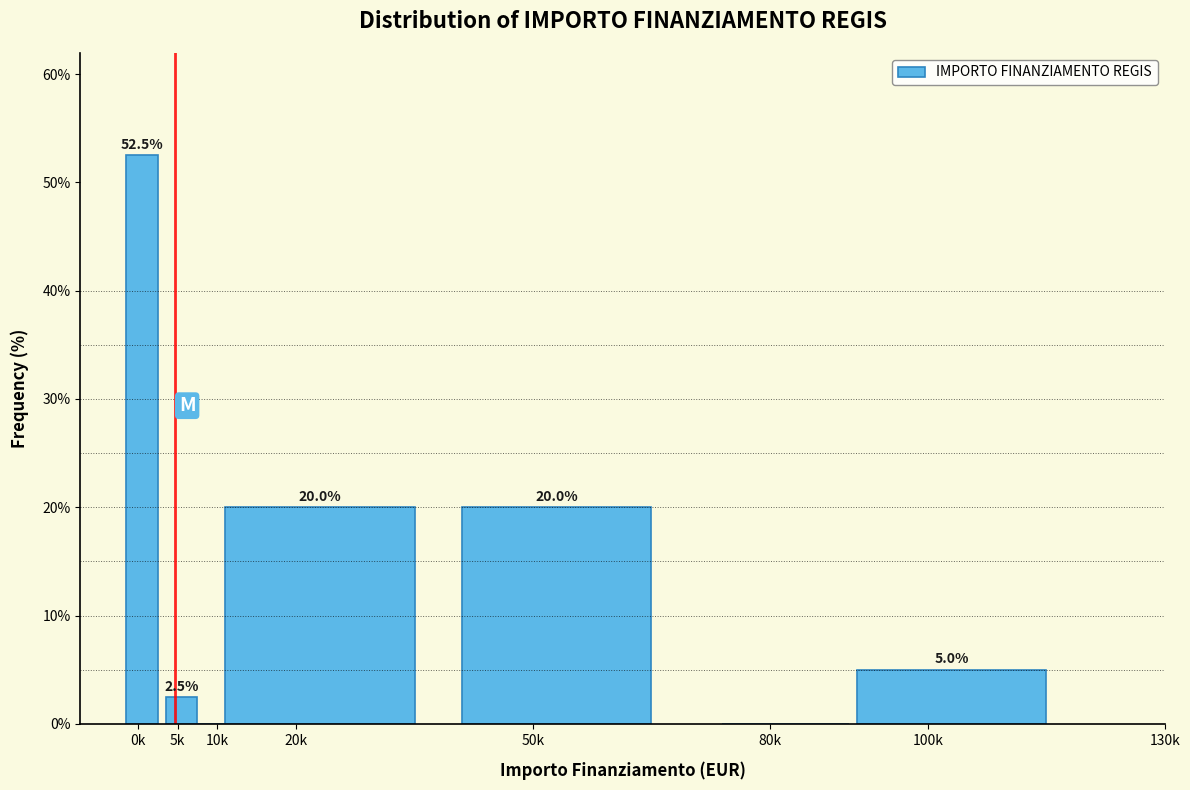

Reading left to right, list all the values displayed in this chart.

0k=52.5	5k=2.5	10k=0.0	20k=20.0	50k=20.0	80k=0.0	100k=5.0